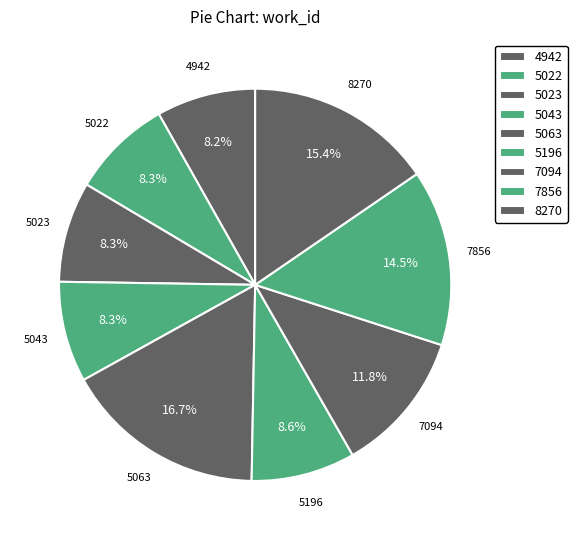

Is it true that 5023 is 22% of the pie?

False